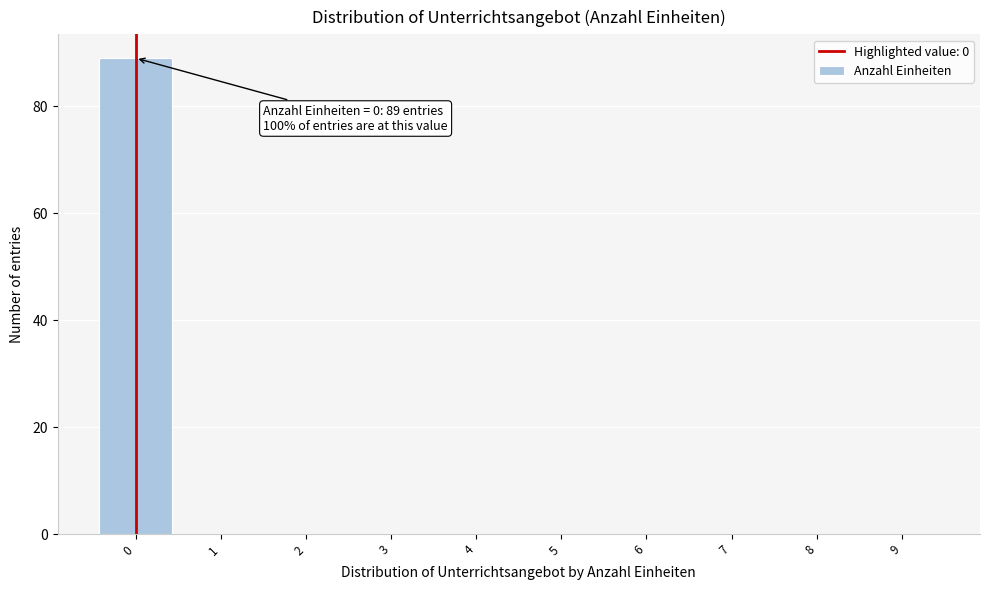

Over which range of the x-axis is the bar tallest?

-0.5 to 0.5